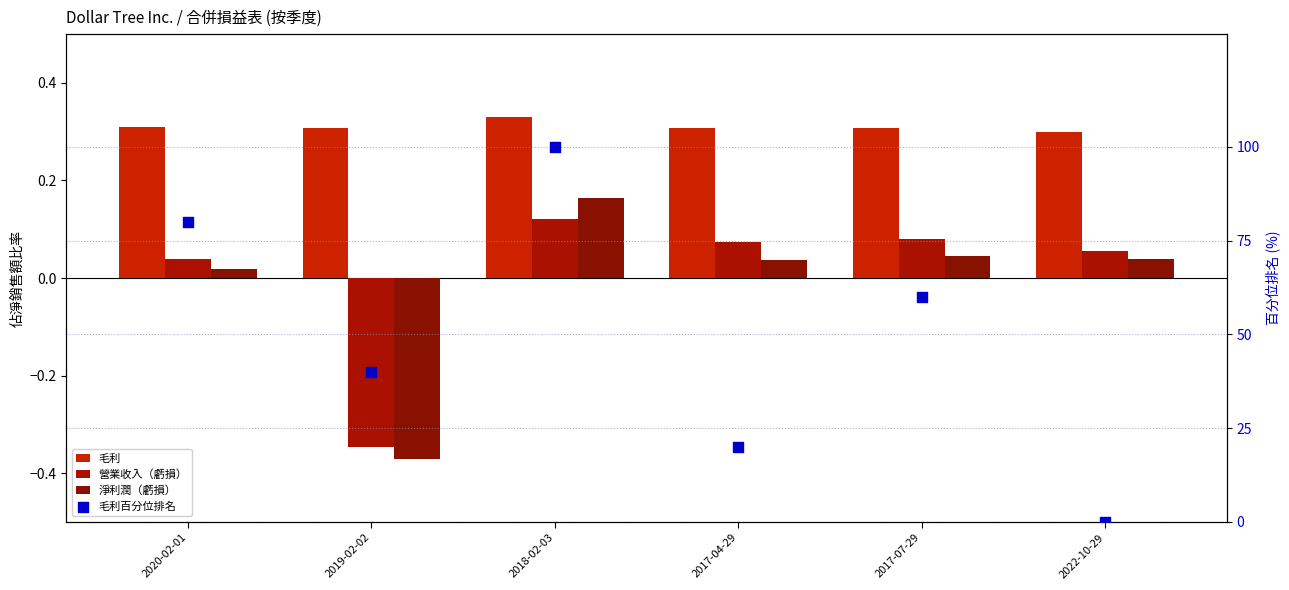

Which series reaches the maximum Y coordinate?

毛利百分位排名